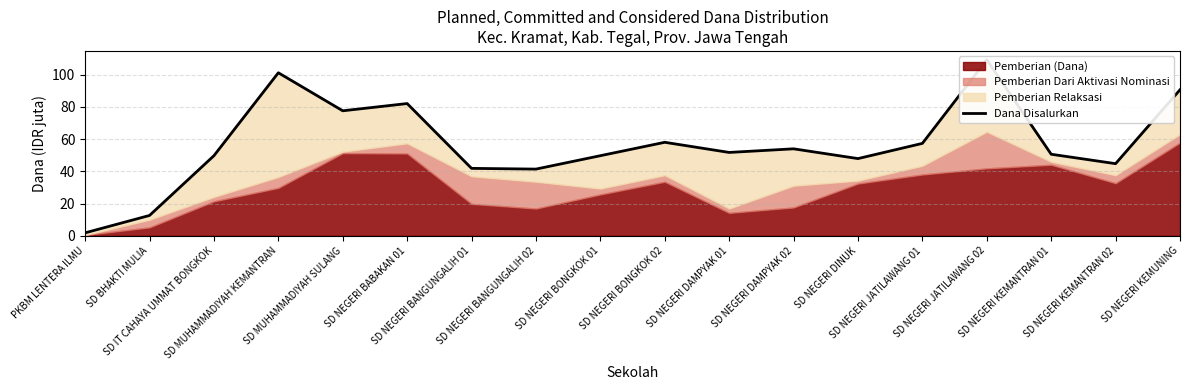

List the labels in order of value, largest first.

SD NEGERI JATILAWANG 02, SD MUHAMMADIYAH KEMANTRAN, SD NEGERI KEMUNING, SD NEGERI BABAKAN 01, SD MUHAMMADIYAH SULANG, SD NEGERI BONGKOK 02, SD NEGERI JATILAWANG 01, SD NEGERI DAMPYAK 02, SD NEGERI DAMPYAK 01, SD NEGERI KEMANTRAN 01, SD IT CAHAYA UMMAT BONGKOK, SD NEGERI BONGKOK 01, SD NEGERI DINUK, SD NEGERI KEMANTRAN 02, SD NEGERI BANGUNGALIH 01, SD NEGERI BANGUNGALIH 02, SD BHAKTI MULIA, PKBM LENTERA ILMU